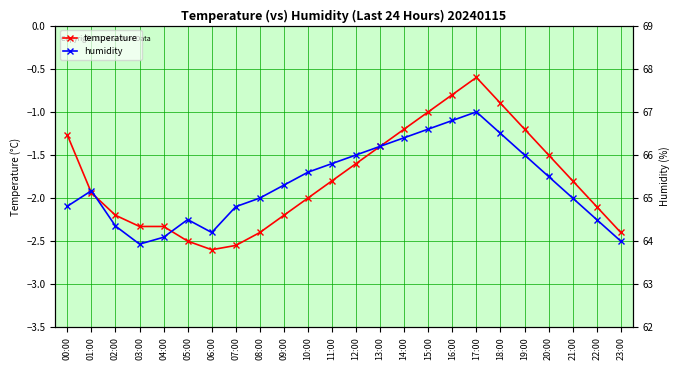

True or false: humidity and temperature cross at least once.

False